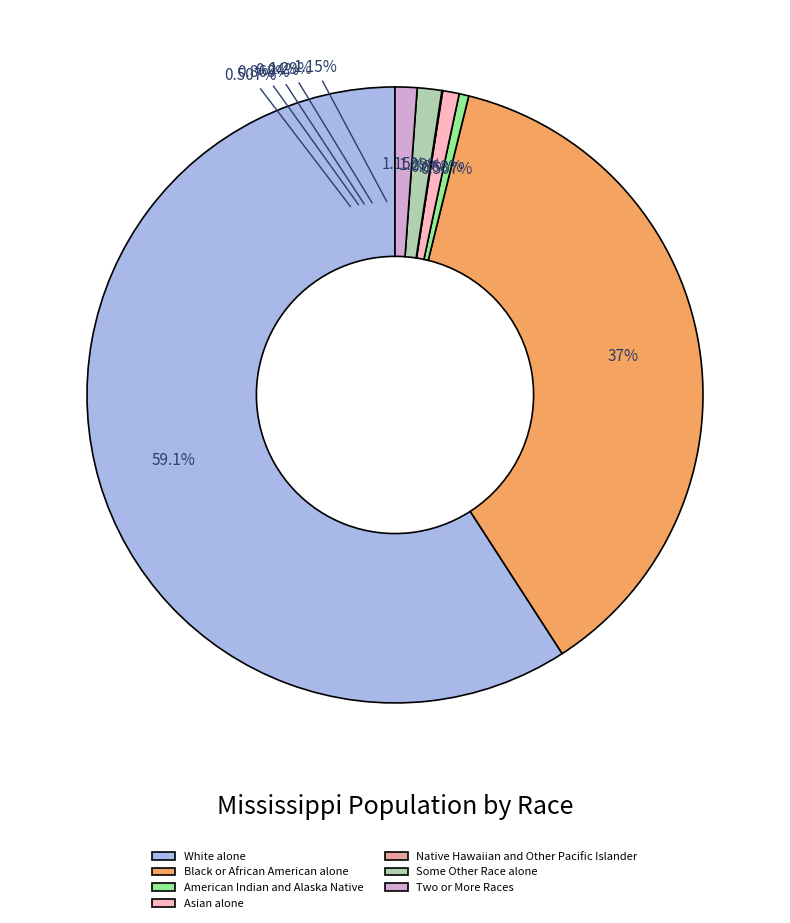

What is the smallest slice in the pie chart?

Native Hawaiian and Other Pacific Islander